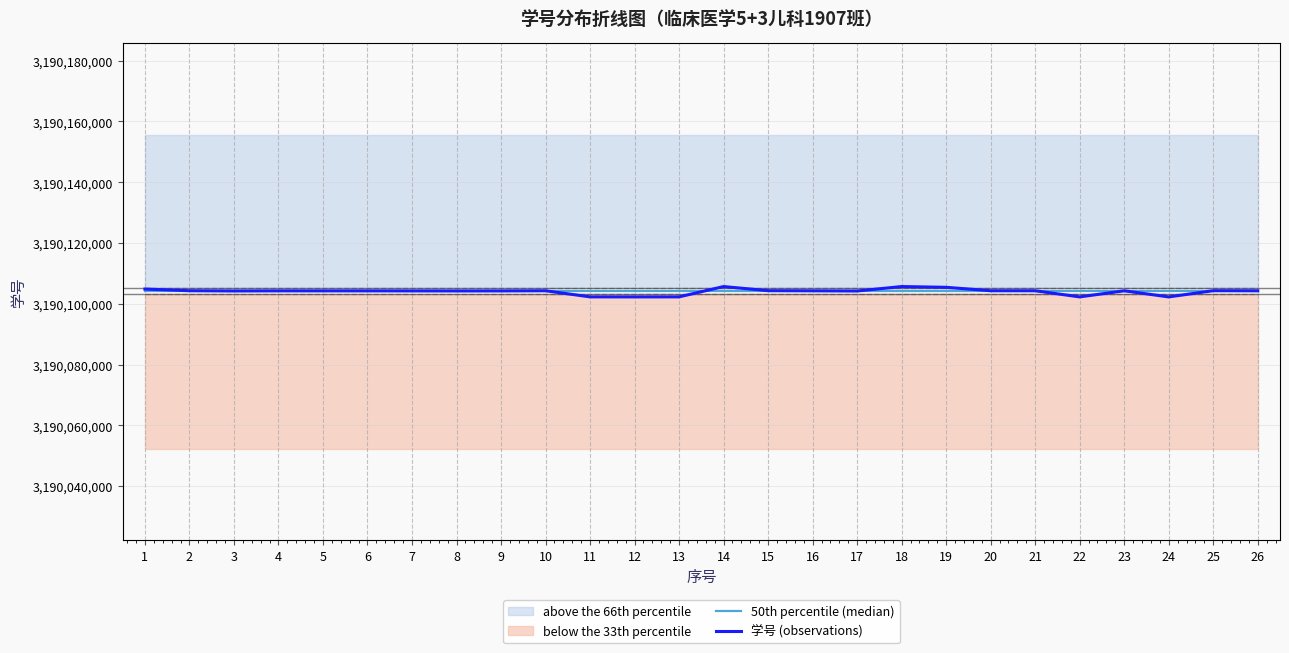

What is the maximum value shown in the chart?

3190105678.0